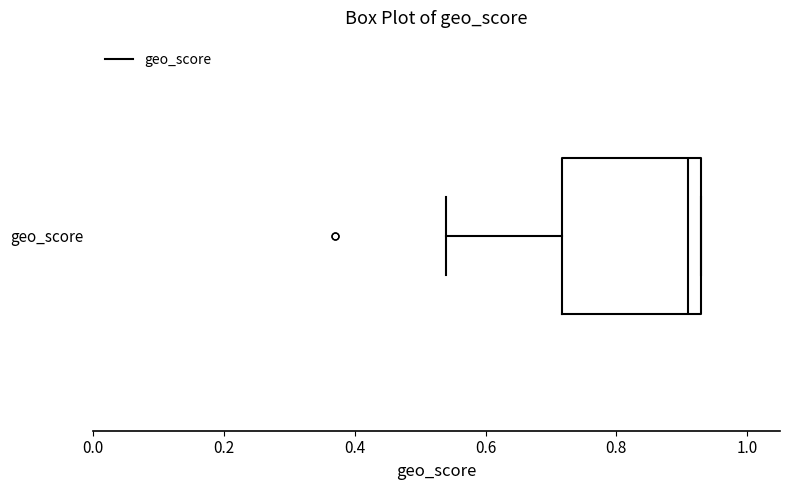

Transcribe this box plot: give where the median line is, the range the box spans, and where the two whiskers end, as read against the x-axis. The values are not printed on the chart, so give them approximately, as read against the axis.

median 0.92, box 0.72 to 0.94, whiskers 0.54 to 0.94